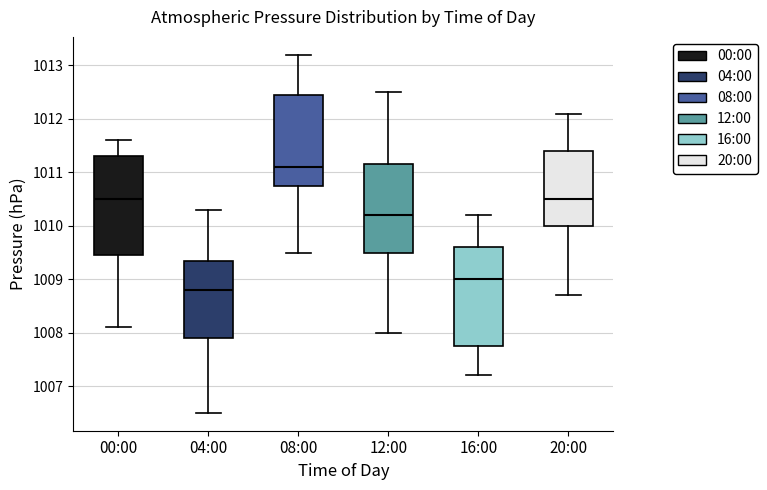

Where does the lower whisker of the box for 04:00 end on the y-axis? The values are not printed on the chart, so give them approximately, as read against the axis.

1006.5